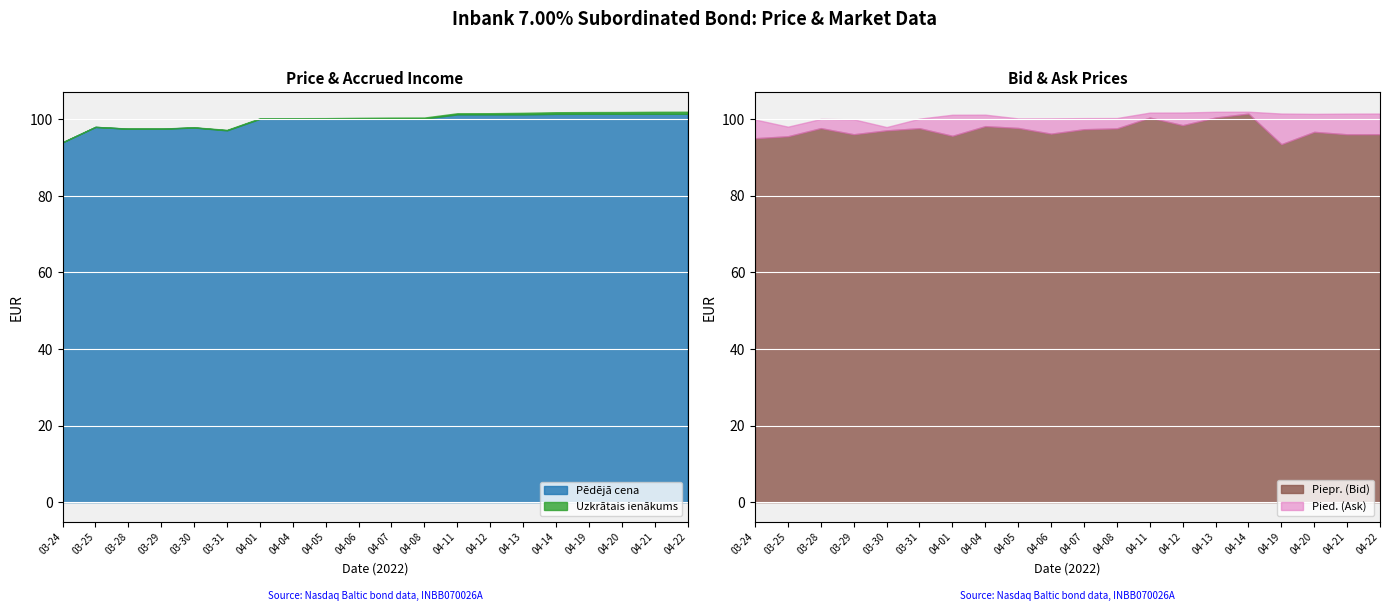

At which label is Uzkrātais ienākums closest to 0?

2022-03-24